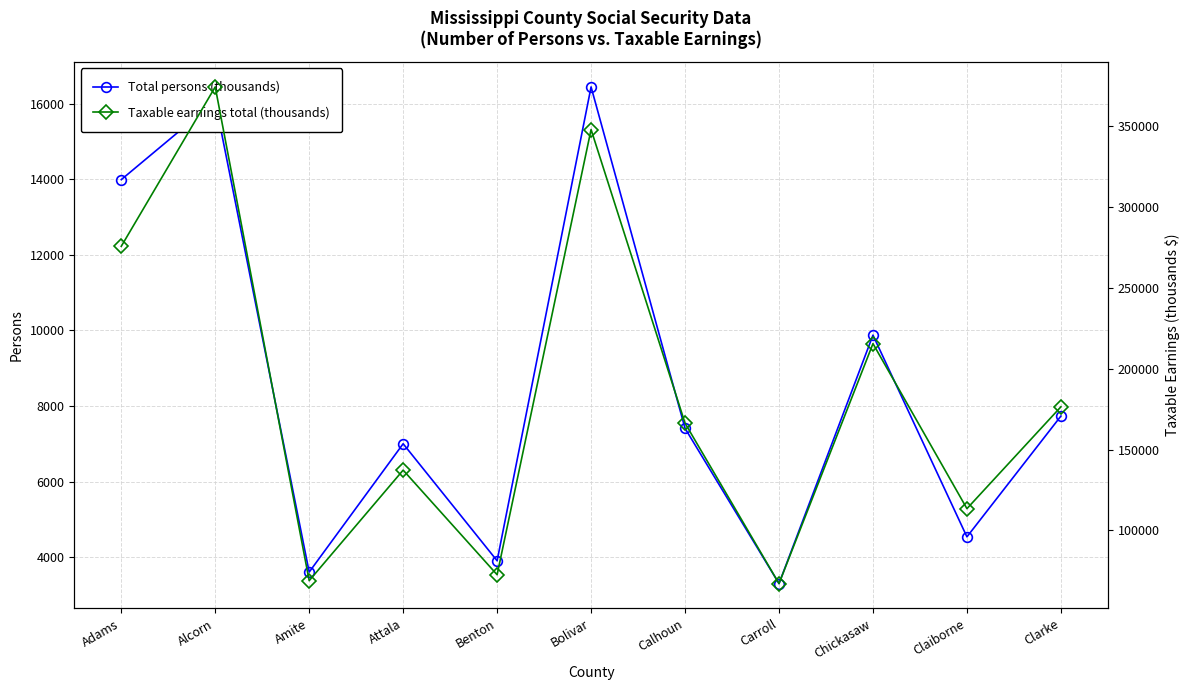

Reading left to right, extract all data points from this chart.

Total persons (thousands): 13988	16064	3603	6999	3902	16442	7407	3299	9873	4535	7731
Taxable earnings total (thousands): 275796	374466	68807	137241	72482	348094	166281	67012	215546	113395	176426